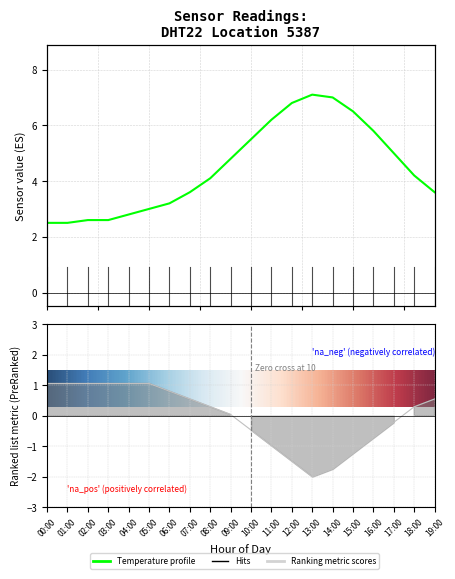

How many lines are shown in the chart?

1